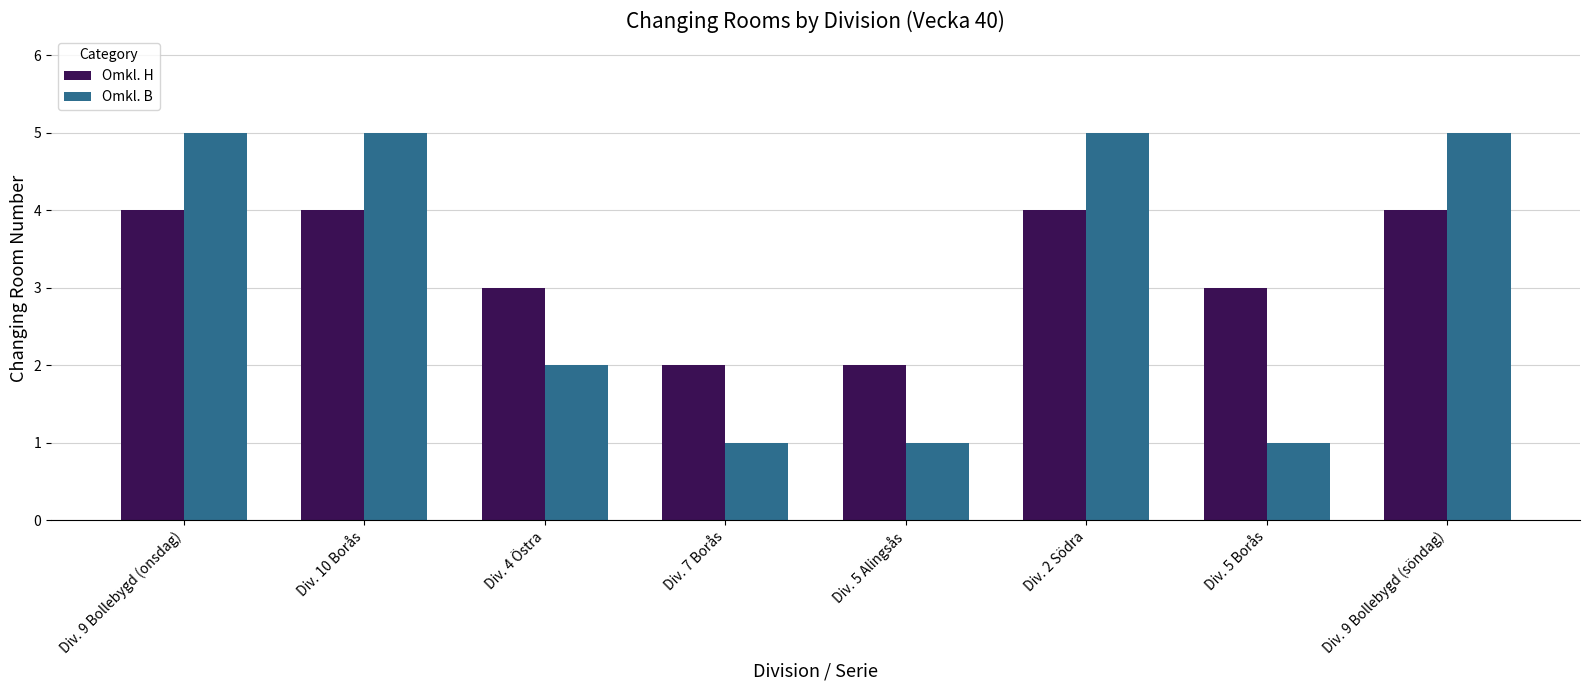

Is the value of Omkl. B at Div. 2 Södra greater than the value of Omkl. H at Div. 5 Alingsås?

Yes